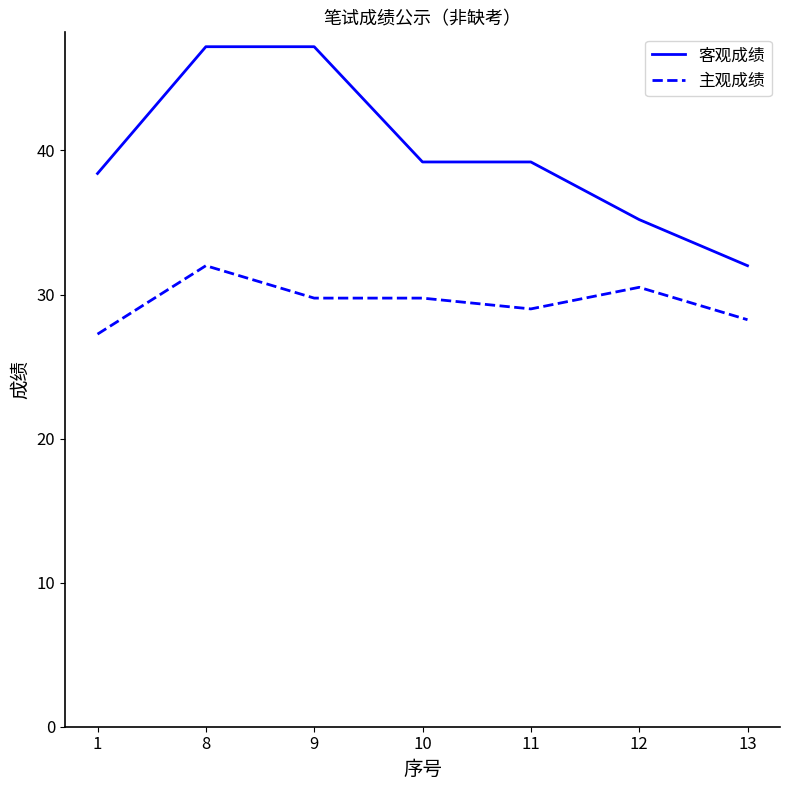

Which series has the largest total across all categories?

客观成绩